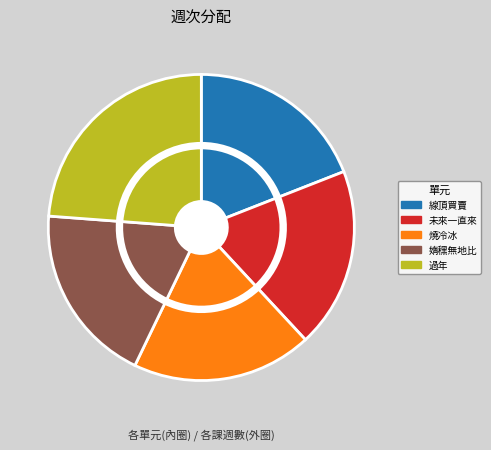

What is the ratio of the value at 一、新時代1.線頂買賣 to the value at 一、新時代2.未來一直來?

1.0